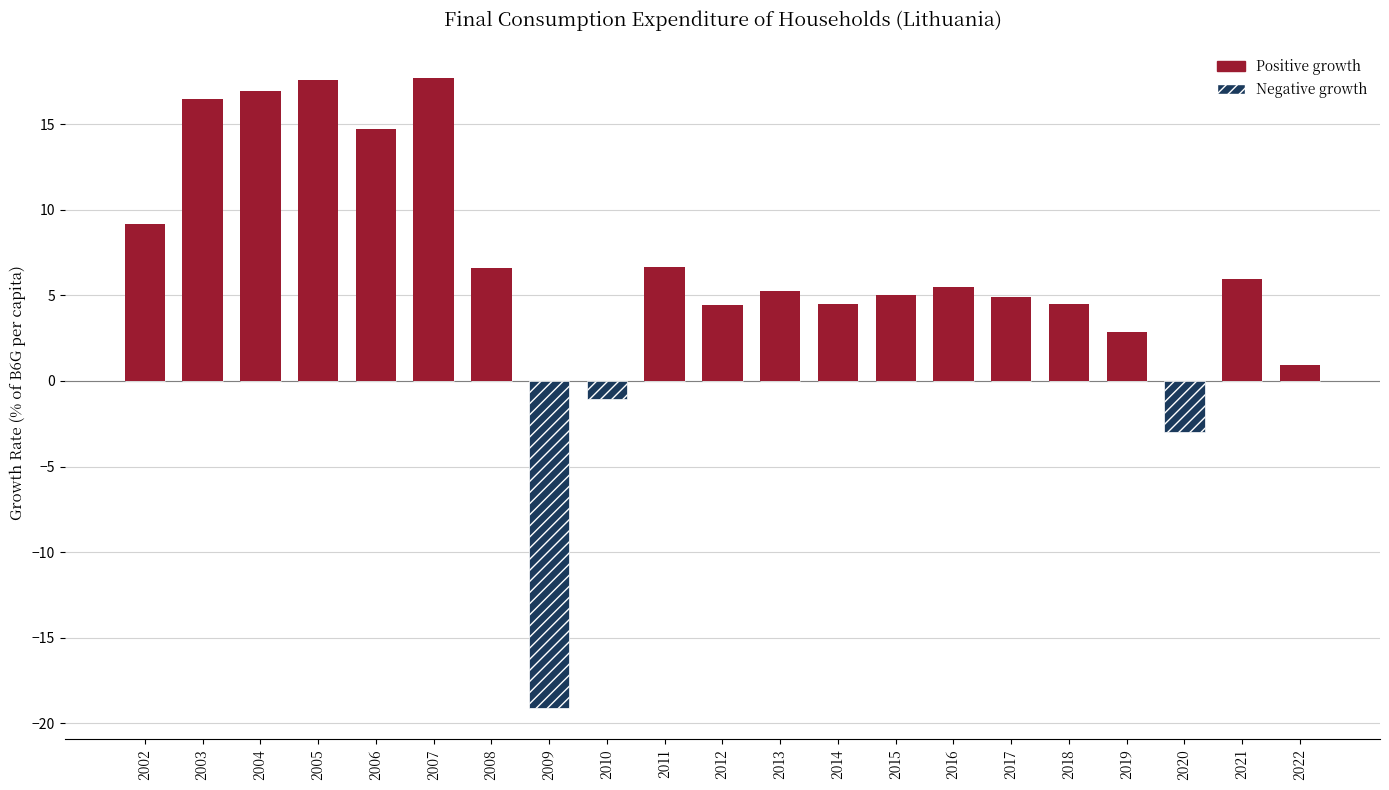

What is the minimum value shown in the chart?

-19.1